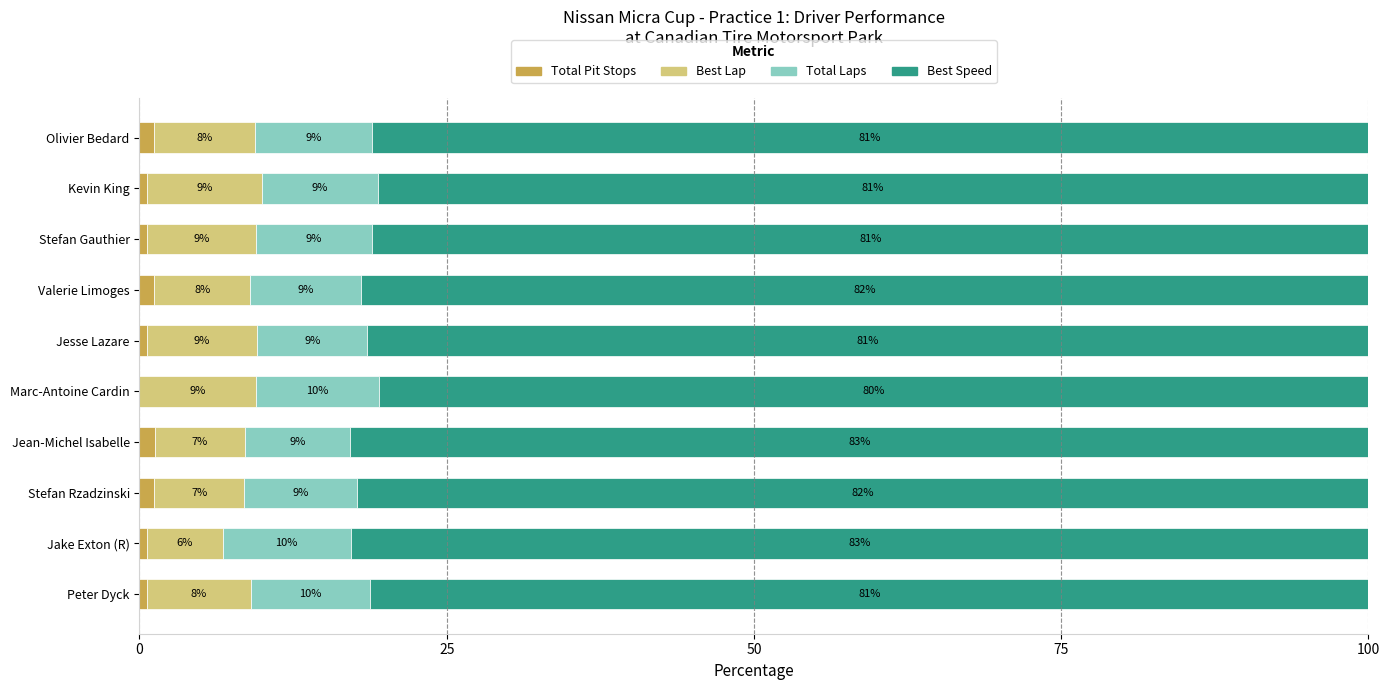

What is the total value across all series at Valerie Limoges?

100.0